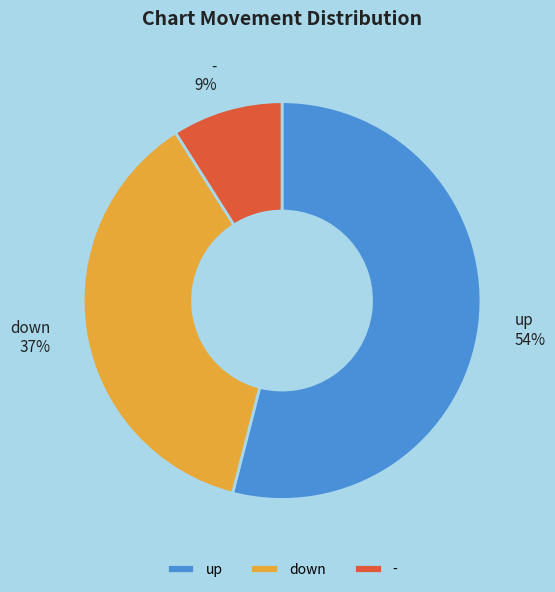

Rank the categories by value from highest to lowest.

up, down, -